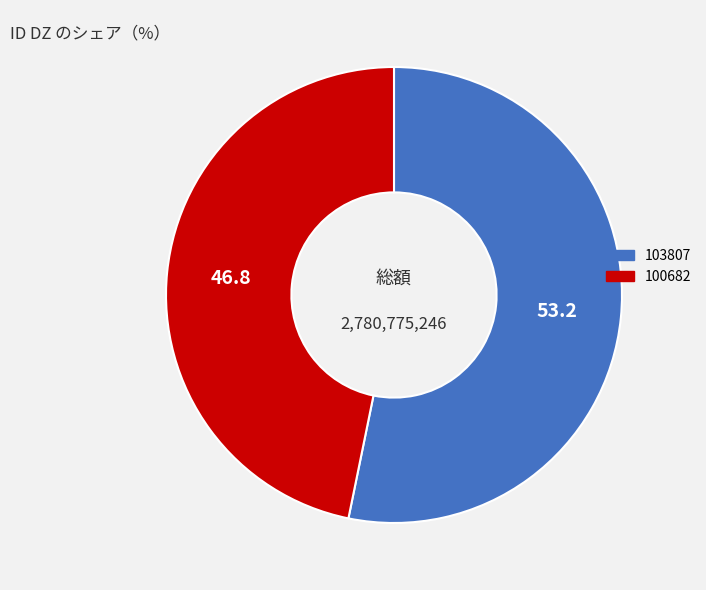

Is there a majority slice in this chart?

Yes